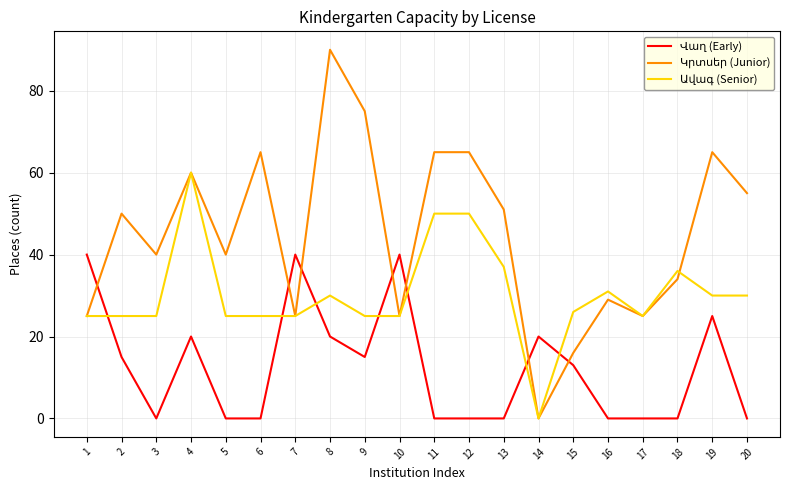

What is the difference between the highest and lowest values at 2?

35